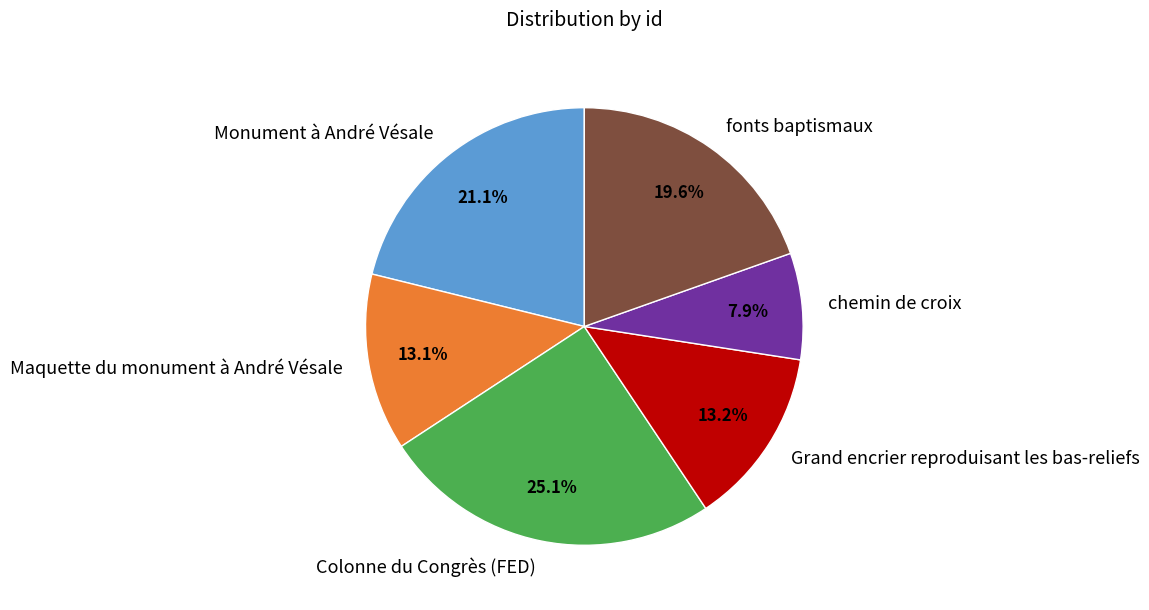

Is it true that Grand encrier reproduisant les bas-reliefs is 26% of the pie?

False